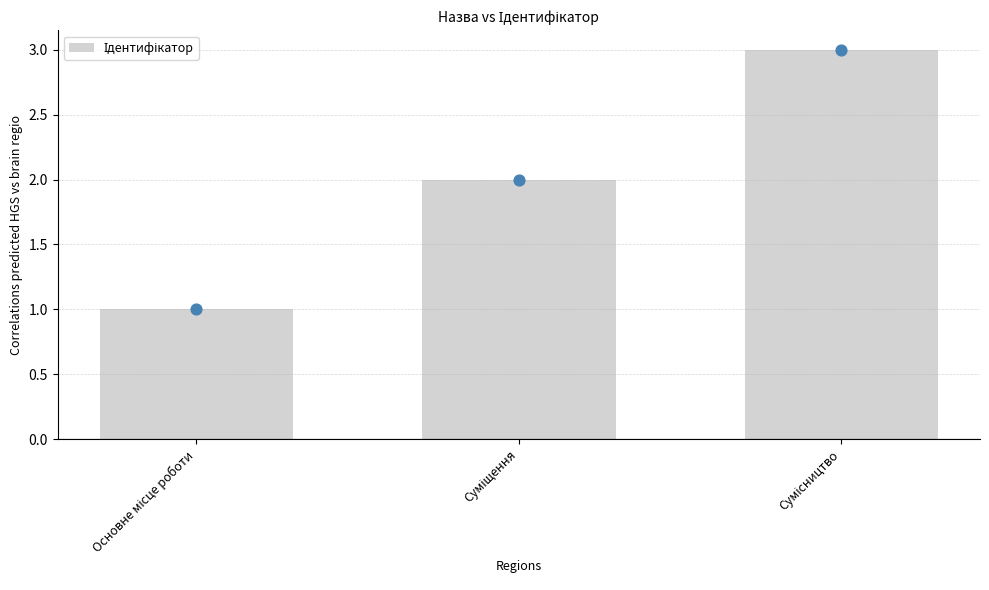

What is the ratio of the value at Основне місце роботи to the value at Сумісництво?

0.3